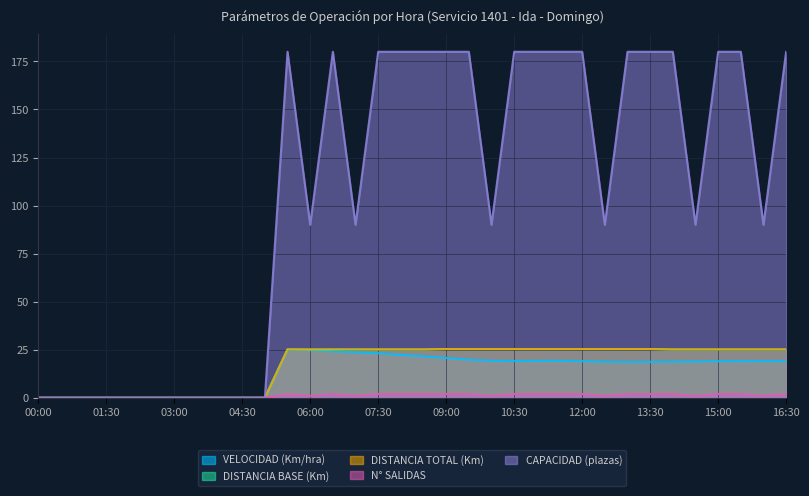

Between 08:00 and 11:00, which series saw the biggest shift?

VELOCIDAD (Km/hra)